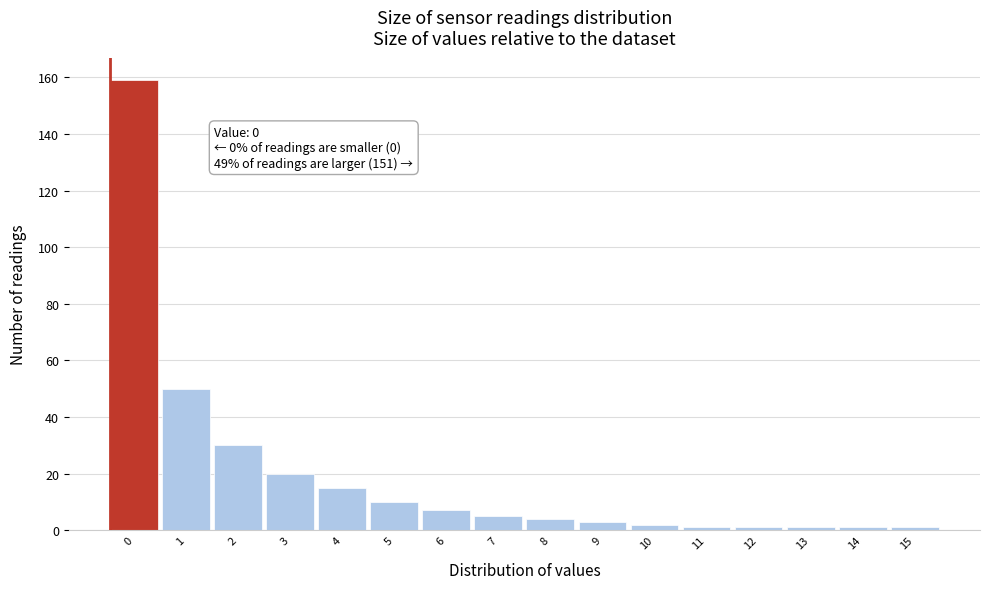

Reading right to left, what are all the values shown in this chart?

1	1	1	1	1	2	3	4	5	7	10	15	20	30	50	159